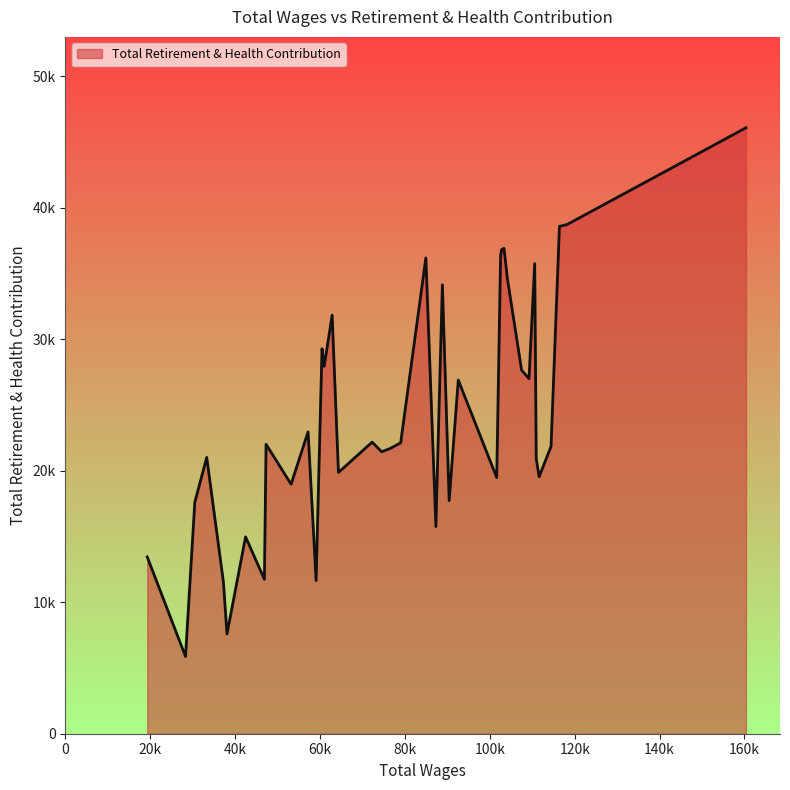

List the labels in order of value, largest first.

0, 1, 2, 10, 11, 12, 19, 6, 9, 16, 25, 27, 26, 8, 7, 14, 17, 29, 23, 20, 31, 3, 21, 22, 36, 5, 24, 4, 13, 30, 15, 37, 18, 33, 39, 32, 28, 35, 34, 38